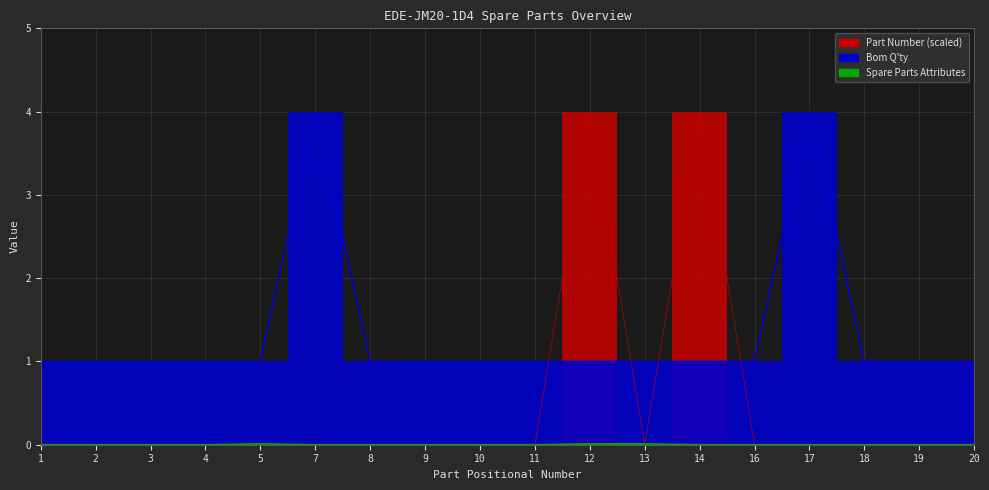

Between 5 and 13, which is larger?

5